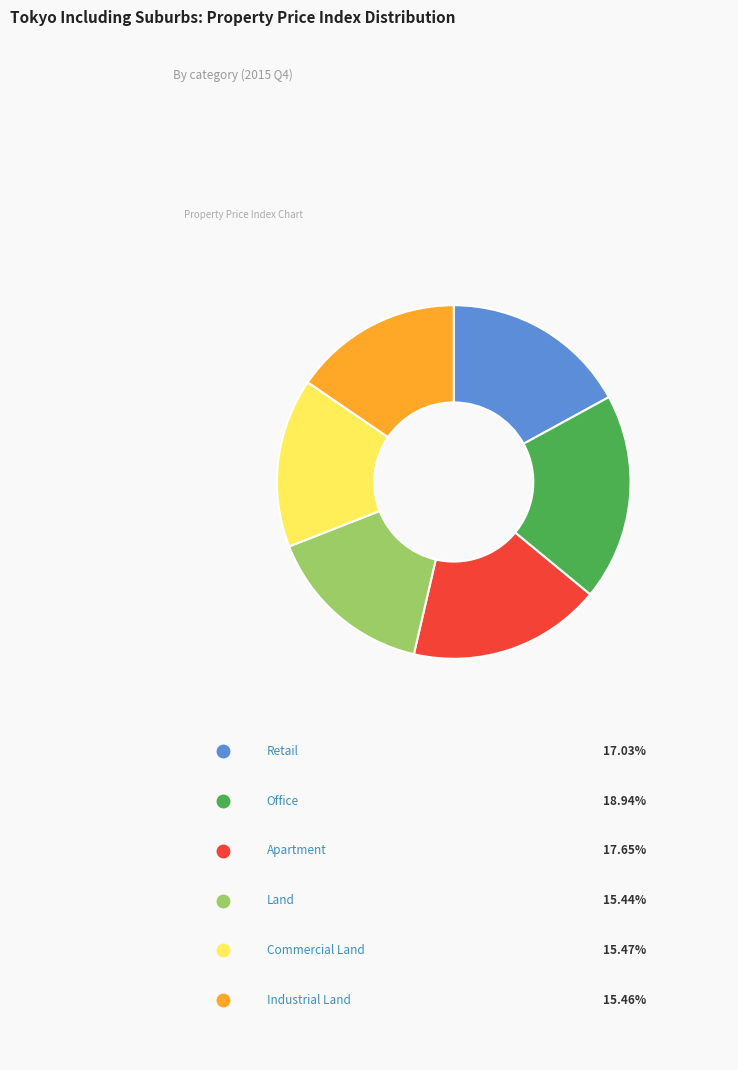

Is there any slice that represents more than half of the pie?

No